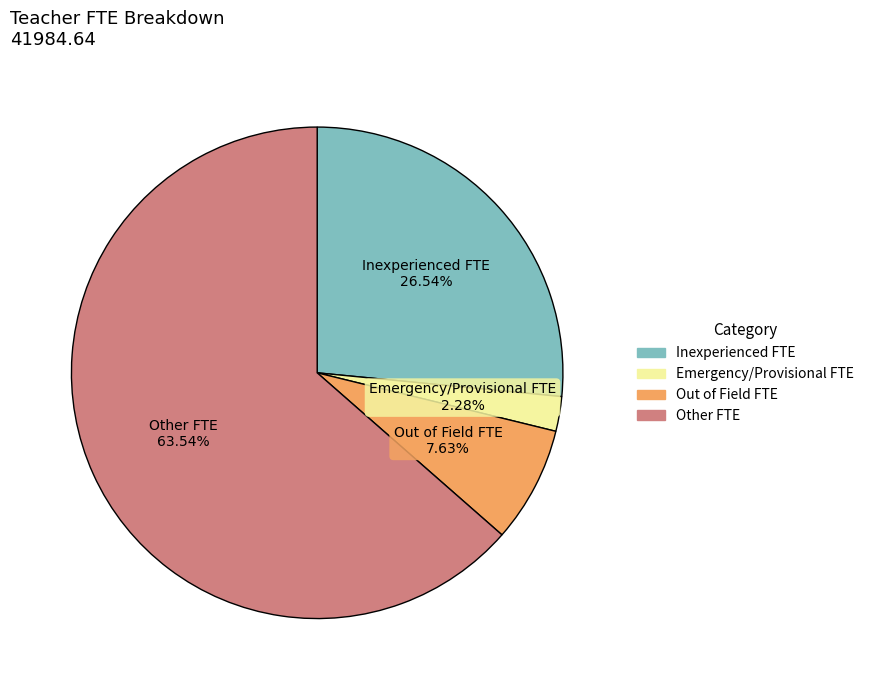

Is there any slice that represents more than half of the pie?

Yes